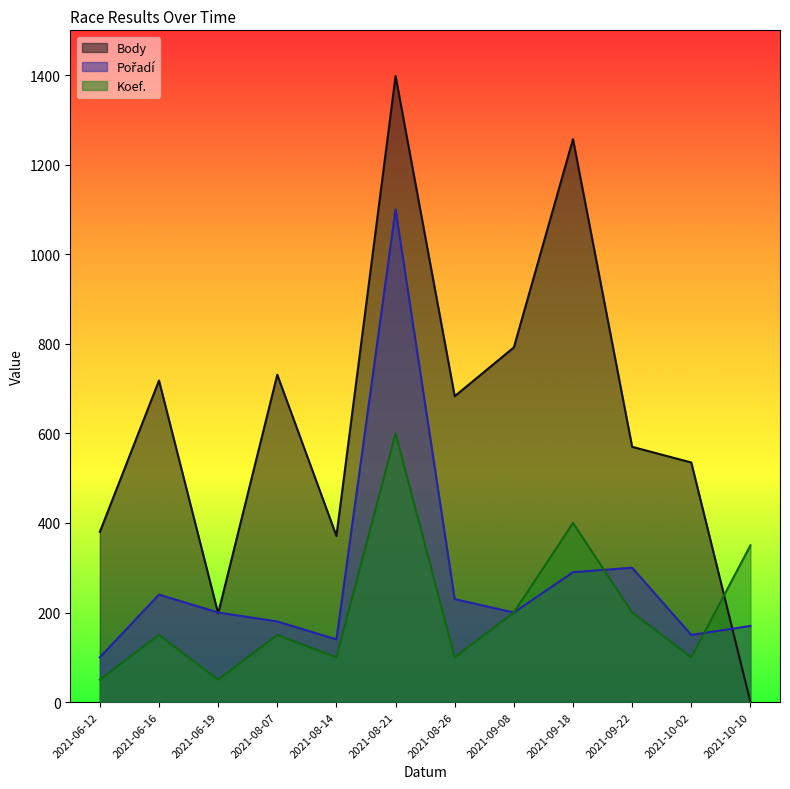

After their last crossing, which series has the higher values: Koef. or Body?

Koef.